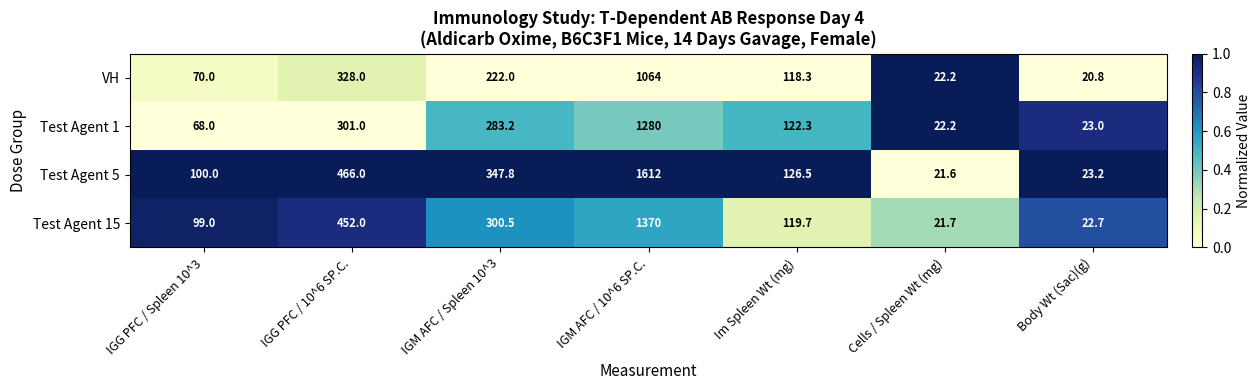

True or false: Test Agent 5 has a value of 347.8 at IGM AFC / Spleen 10^3.

True